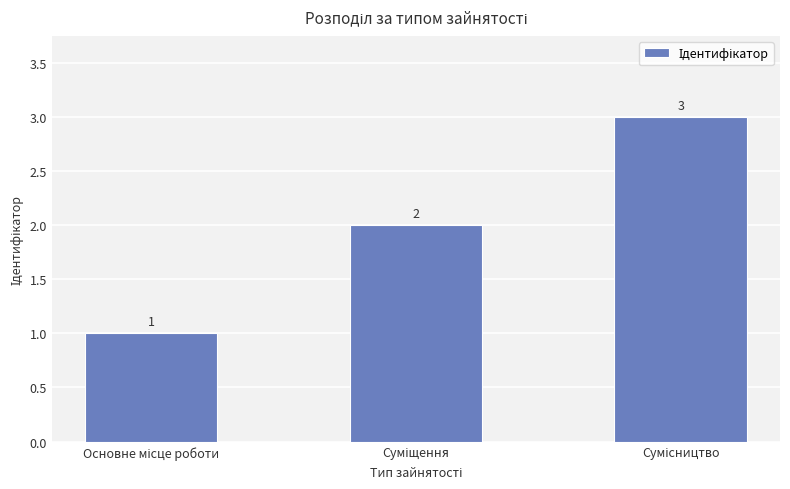

Count the values in the range 1 to 3.

3